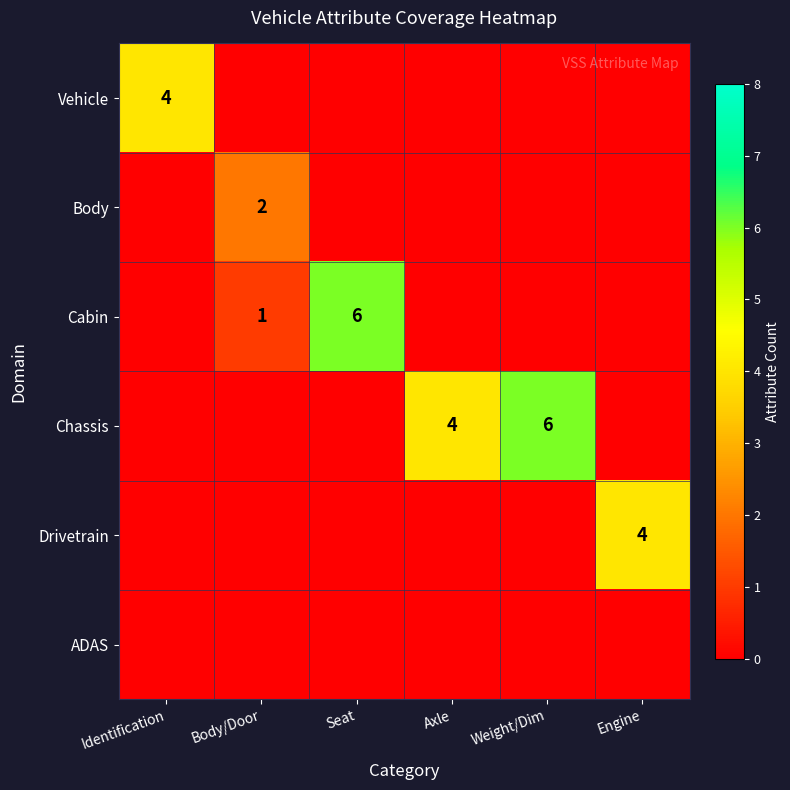

True or false: Chassis has a value of 8 at Weight/Dim.

False